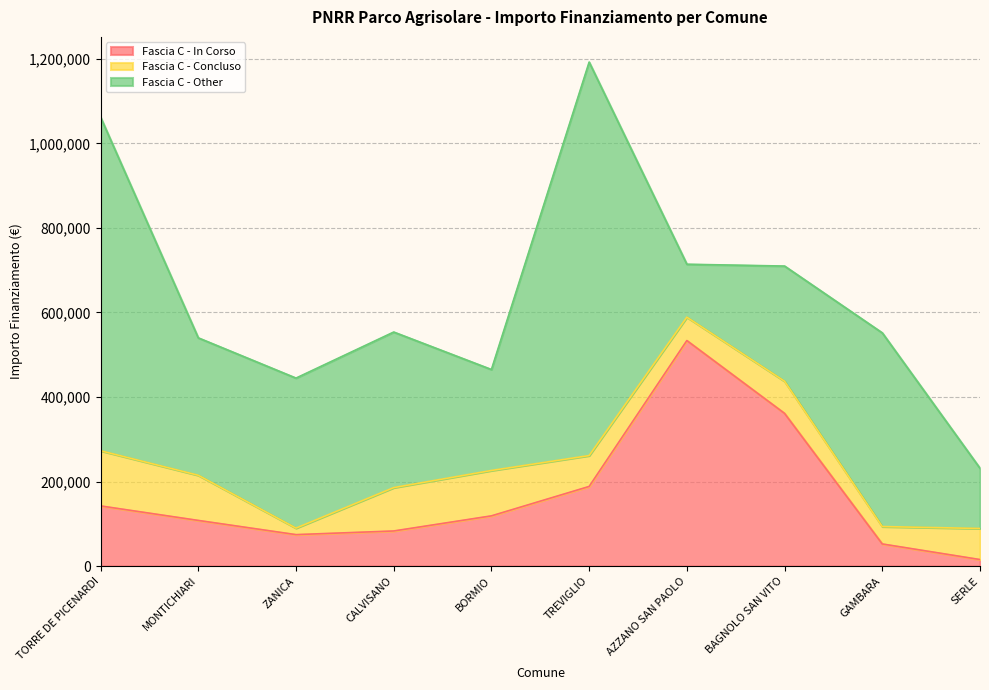

At which category does Fascia C - In Corso reach its first local peak?

AZZANO SAN PAOLO